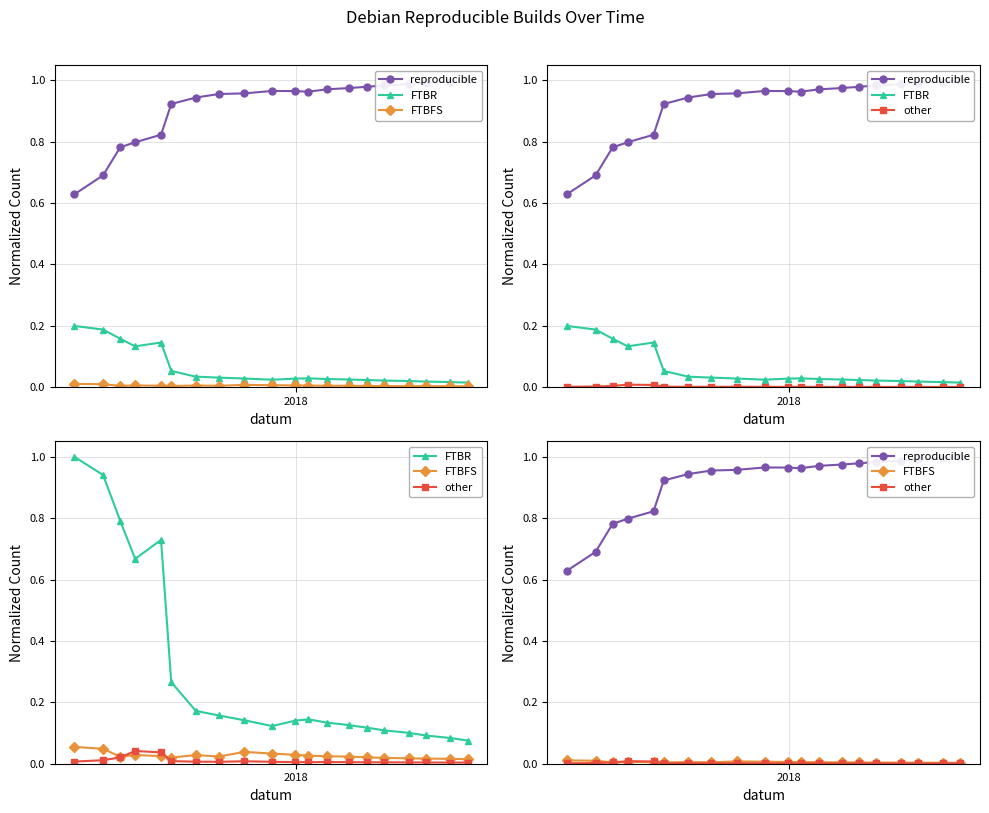

How many series are shown in this chart?

4